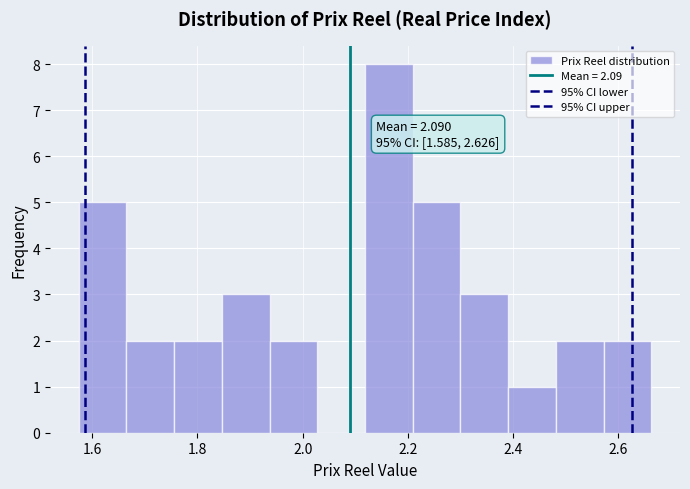

Which range on the x-axis has the tallest bar?

2.12 to 2.20